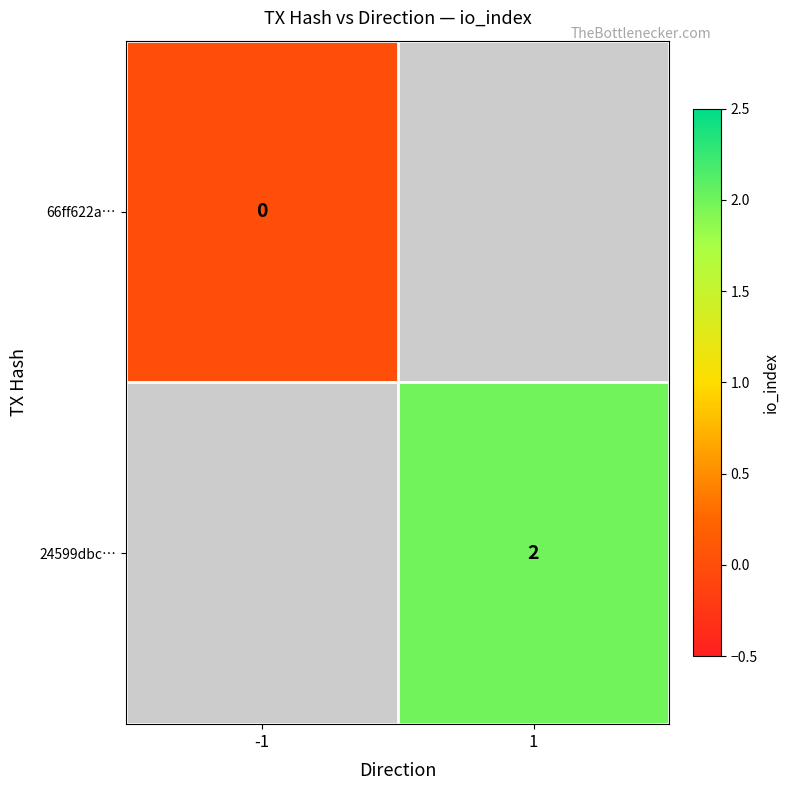

True or false: 24599dbc… has a value of 2 at 1.

True